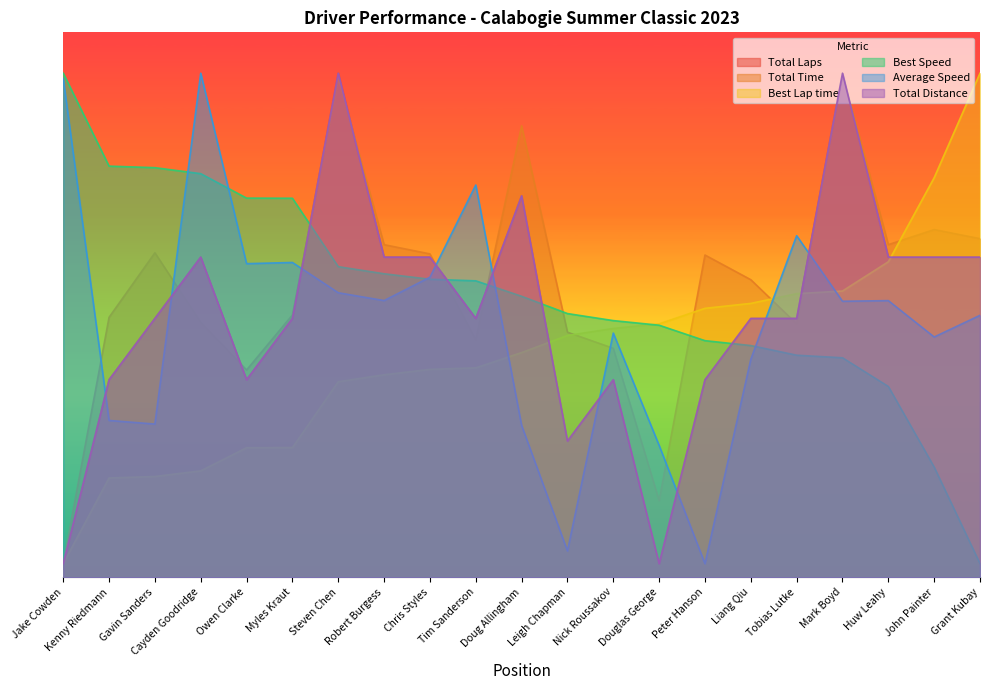

What is the label of the 19th point from the right?

Gavin Sanders